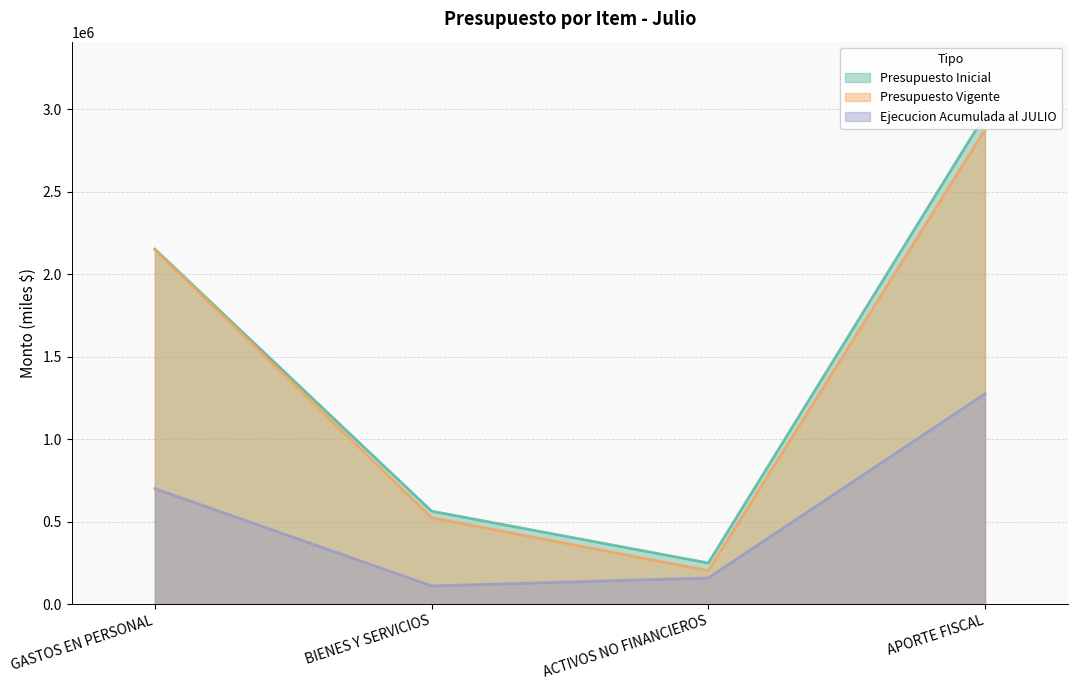

Reading left to right, transcribe all the data shown in this chart.

Presupuesto Inicial: GASTOS EN PERSONAL=2152838	BIENES Y SERVICIOS=563673	ACTIVOS NO FINANCIEROS=249260	APORTE FISCAL=2965771
Presupuesto Vigente: GASTOS EN PERSONAL=2149892	BIENES Y SERVICIOS=524344	ACTIVOS NO FINANCIEROS=203127	APORTE FISCAL=2877363
Ejecucion Acumulada al JULIO: GASTOS EN PERSONAL=700555	BIENES Y SERVICIOS=110110	ACTIVOS NO FINANCIEROS=158459	APORTE FISCAL=1275000